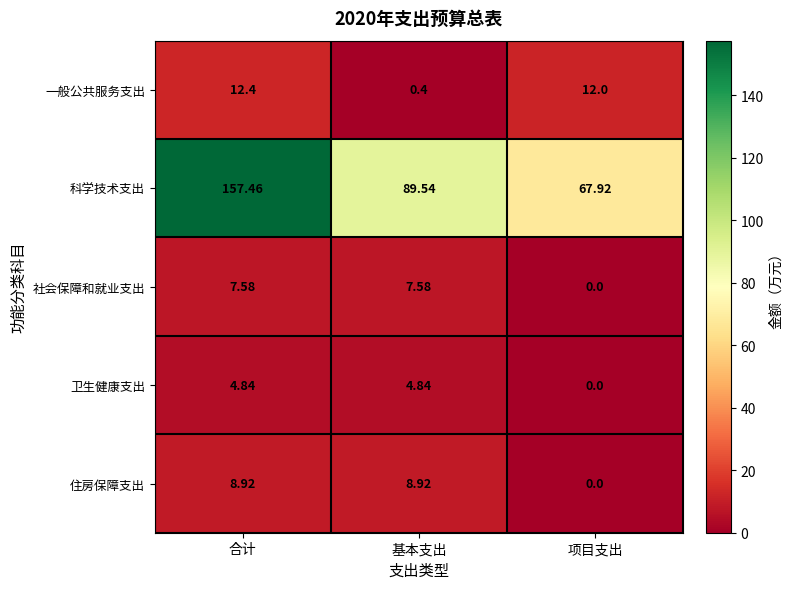

Rank the series at 合计 from highest to lowest value.

科学技术支出, 一般公共服务支出, 住房保障支出, 社会保障和就业支出, 卫生健康支出